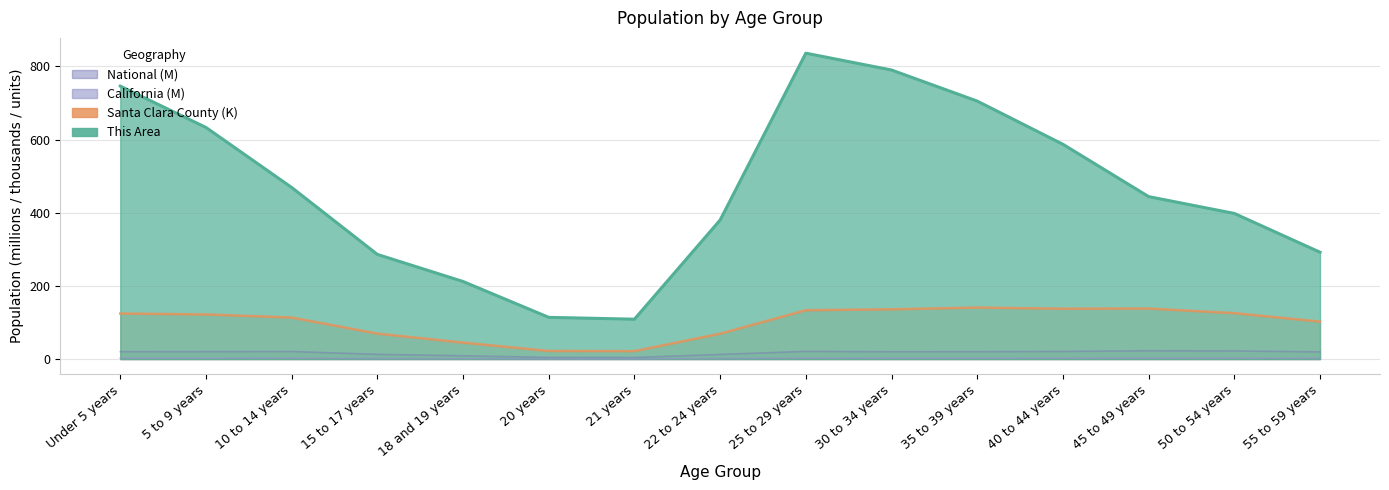

At which category does This Area reach its first local peak?

25 to 29 years